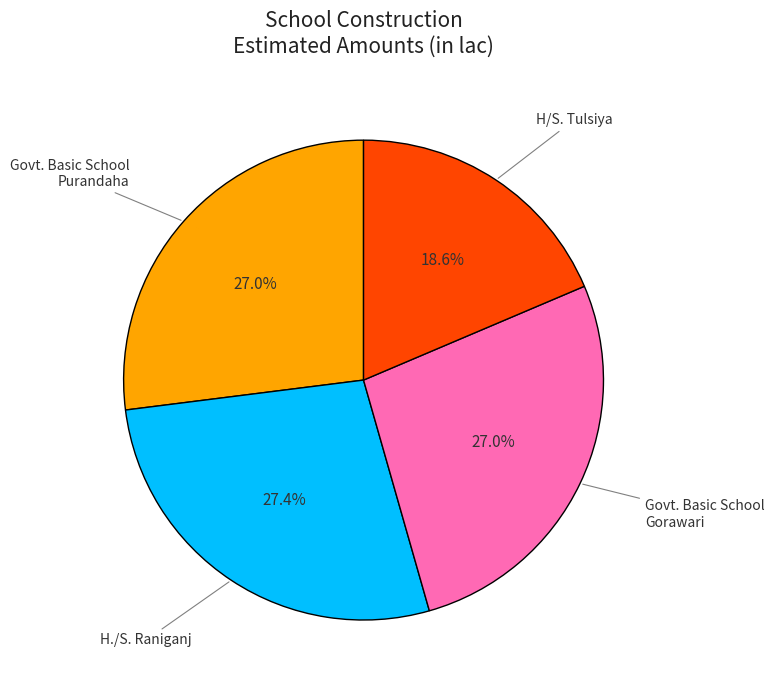

Is there a majority slice in this chart?

No